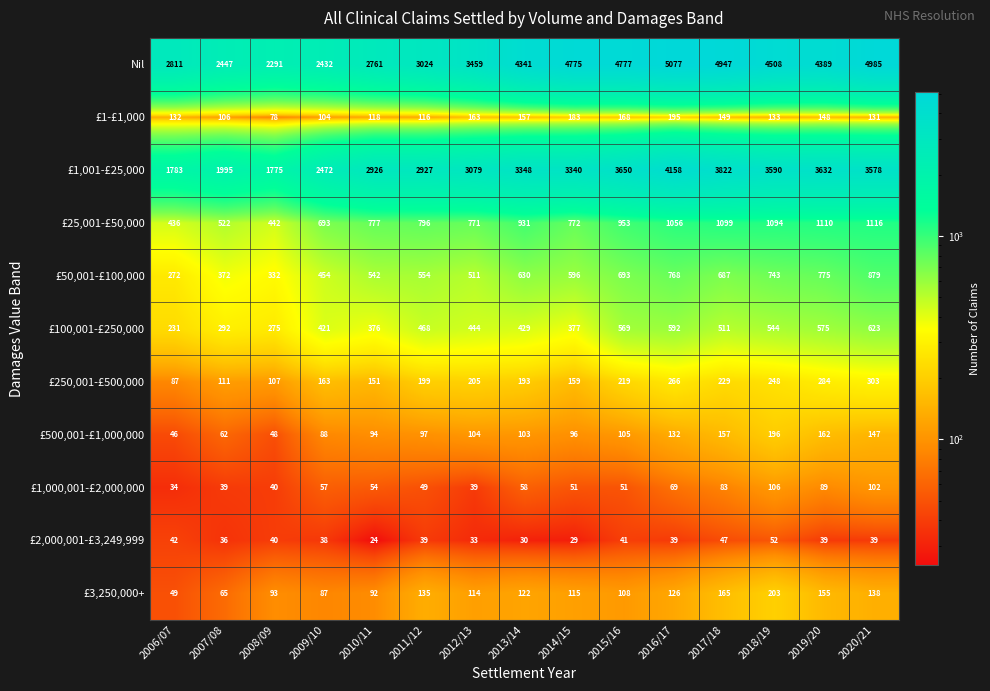

Rank the series by their maximum value, from lowest to highest.

£2,000,001-£3,249,999, £1,000,001-£2,000,000, £1-£1,000, £500,001-£1,000,000, £3,250,000+, £250,001-£500,000, £100,001-£250,000, £50,001-£100,000, £25,001-£50,000, £1,001-£25,000, Nil